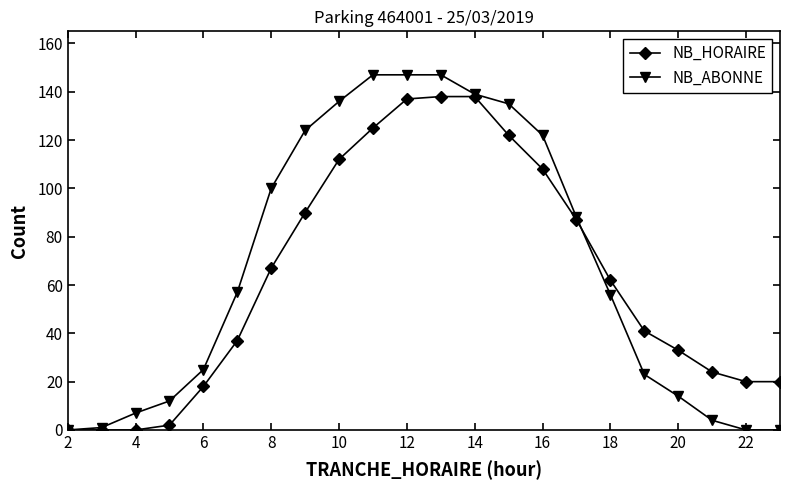

How many values in the NB_ABONNE series are below 57?

11